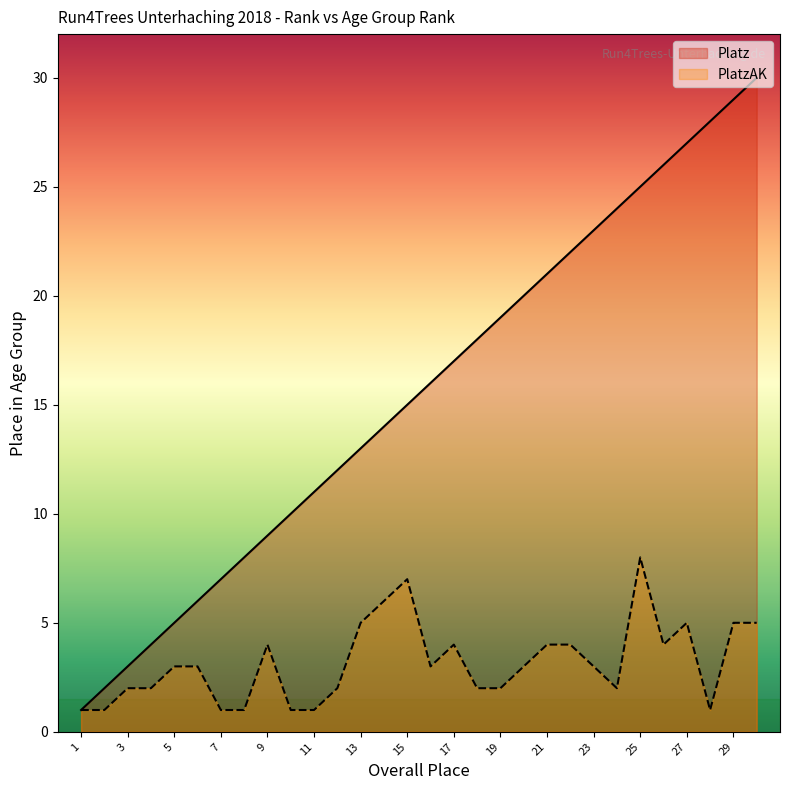

The PlatzAK series shows 2 at 2. True or false?

False